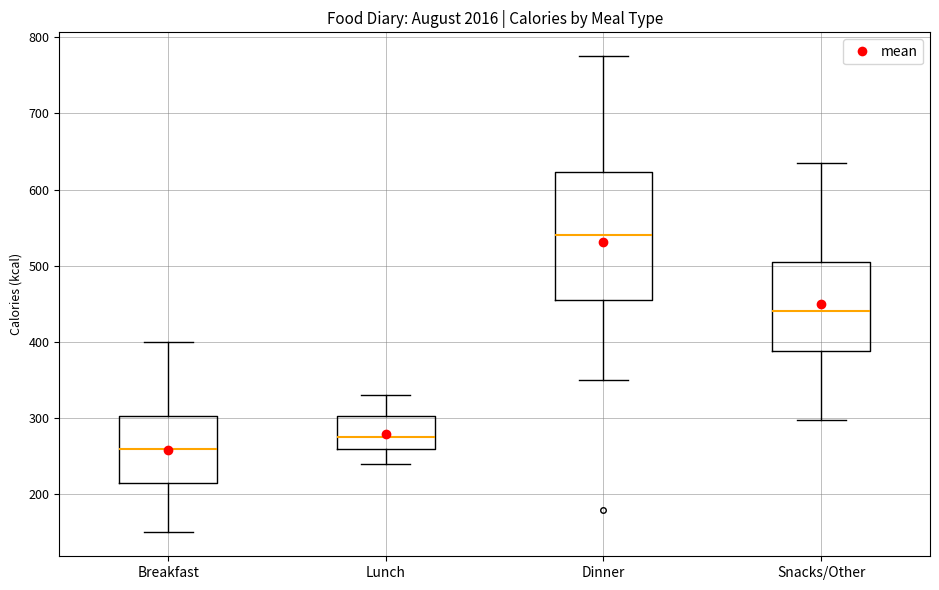

Where does the upper whisker of the box for Lunch end on the y-axis? The values are not printed on the chart, so give them approximately, as read against the axis.

330